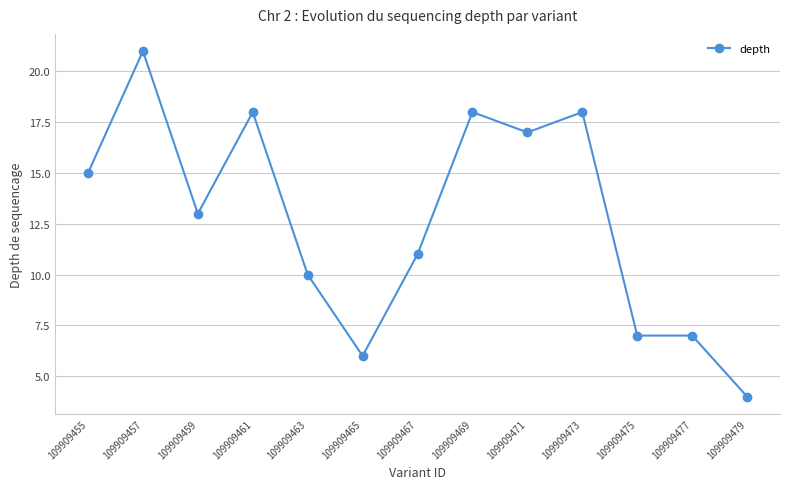

What is the maximum value shown in the chart?

21